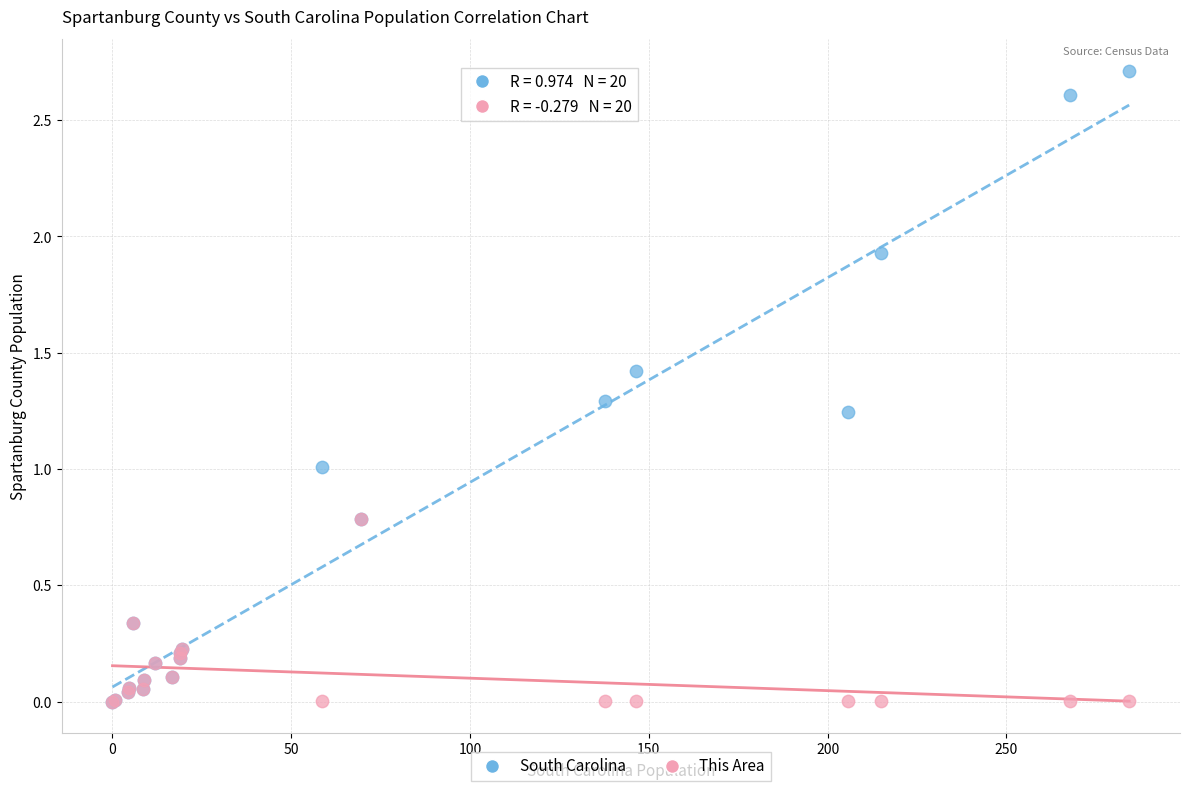

Which series has the largest Y range (max minus min)?

South Carolina